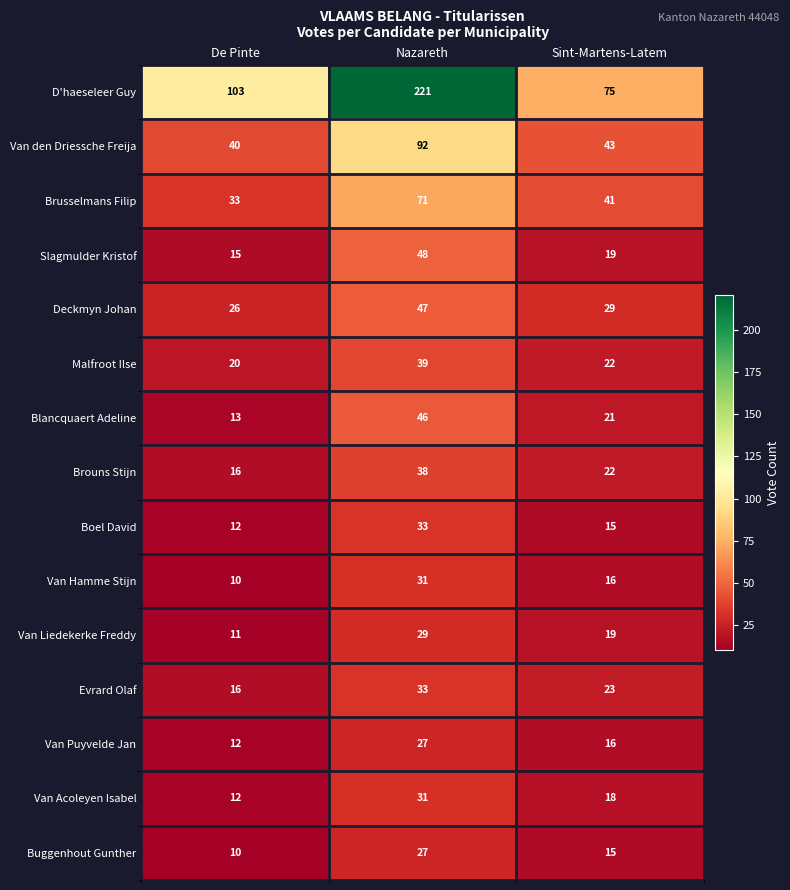

Count the Van Hamme Stijn values in the range 10 to 31.

3